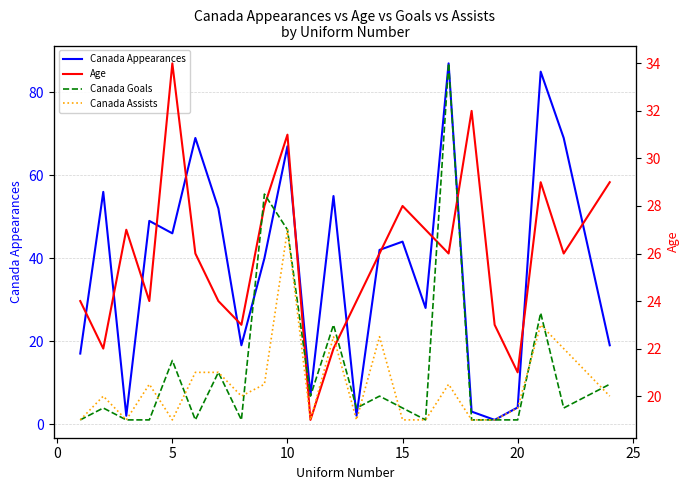

What is the average value of the Age series?

26